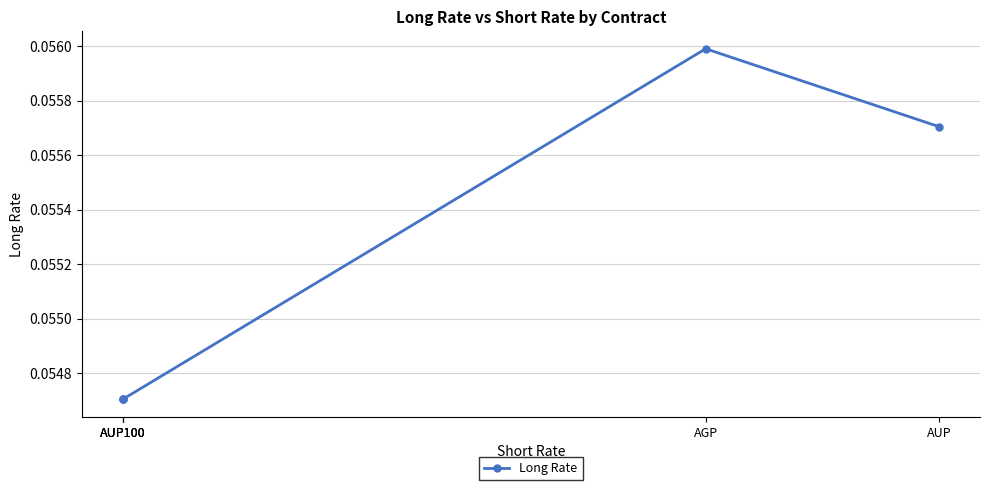

Does the chart display data point markers on the line(s)?

Yes